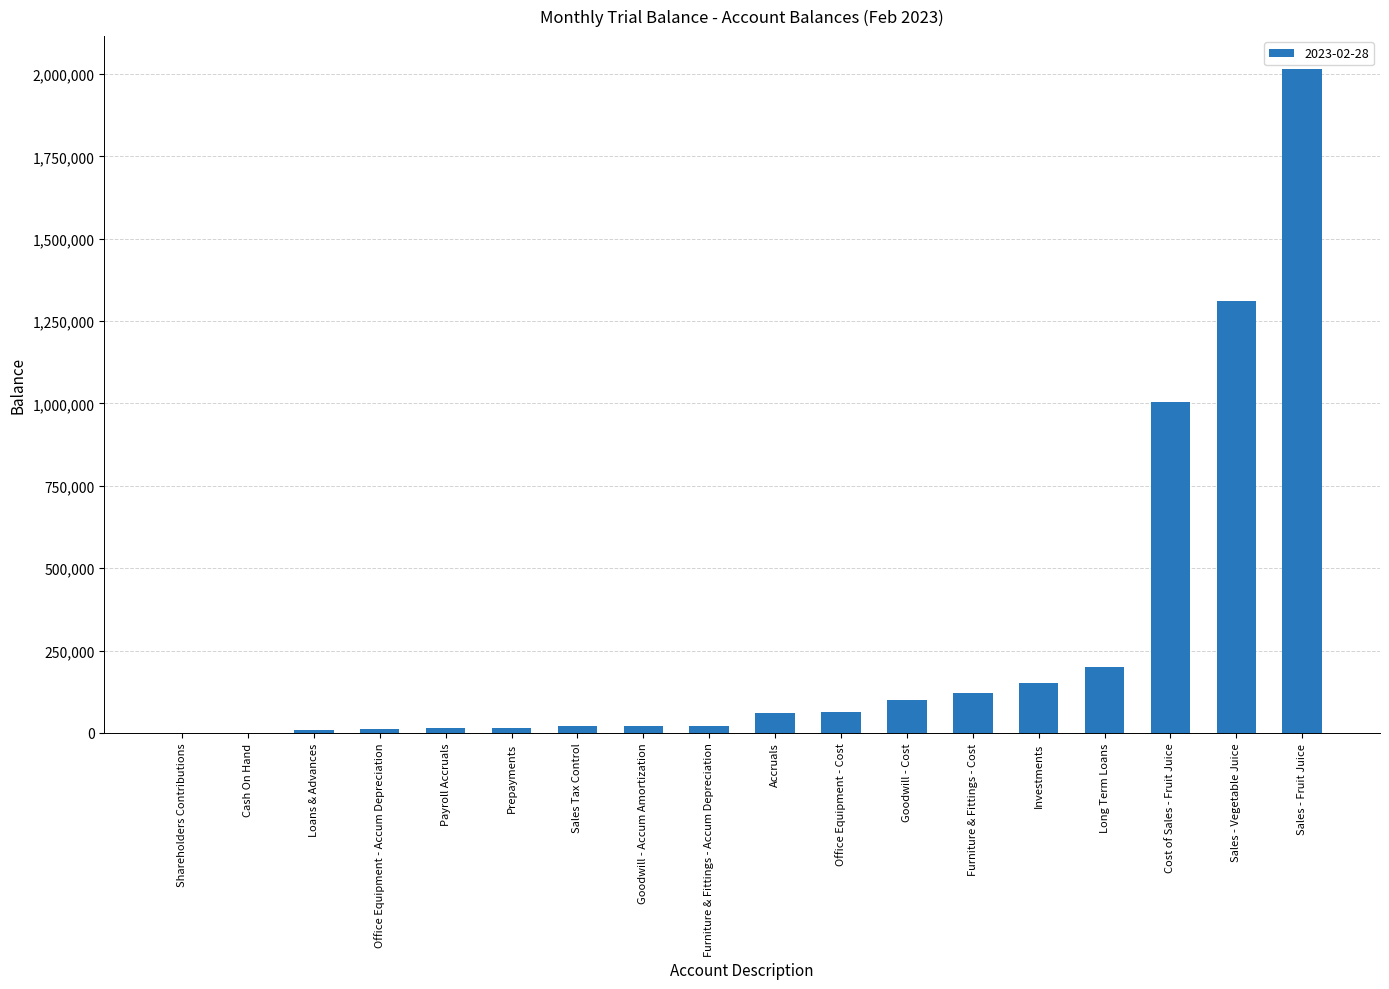

What is the sum of all values?

5141323.4